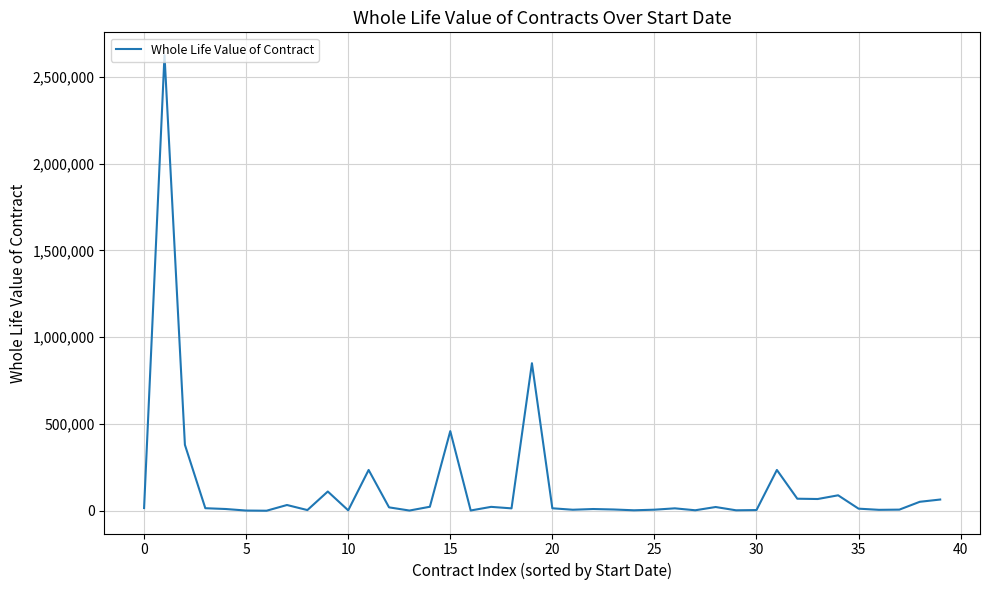

How many lines are shown in the chart?

1